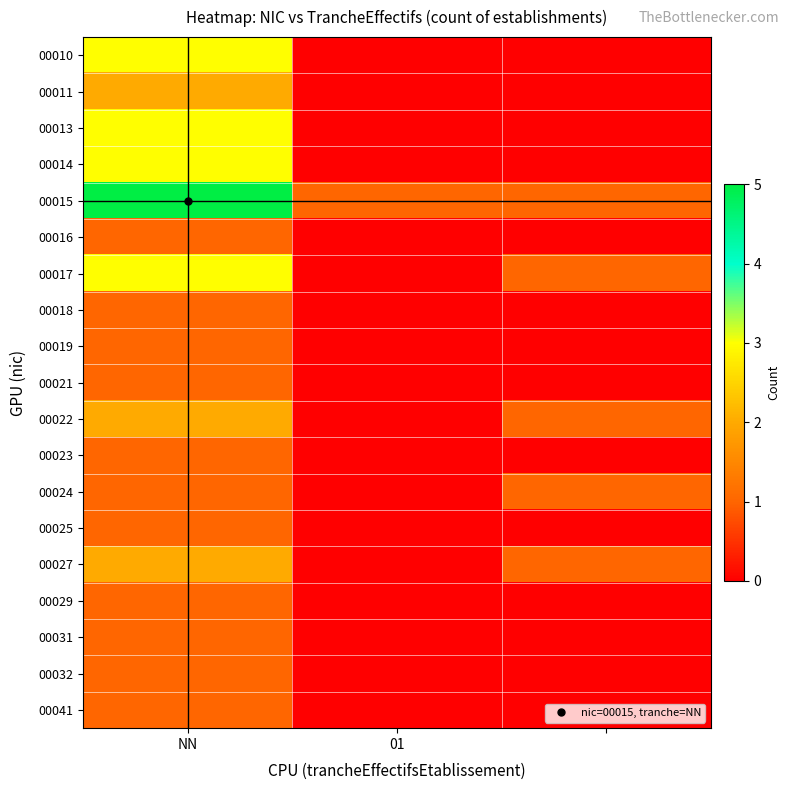

How many series are shown in this chart?

19